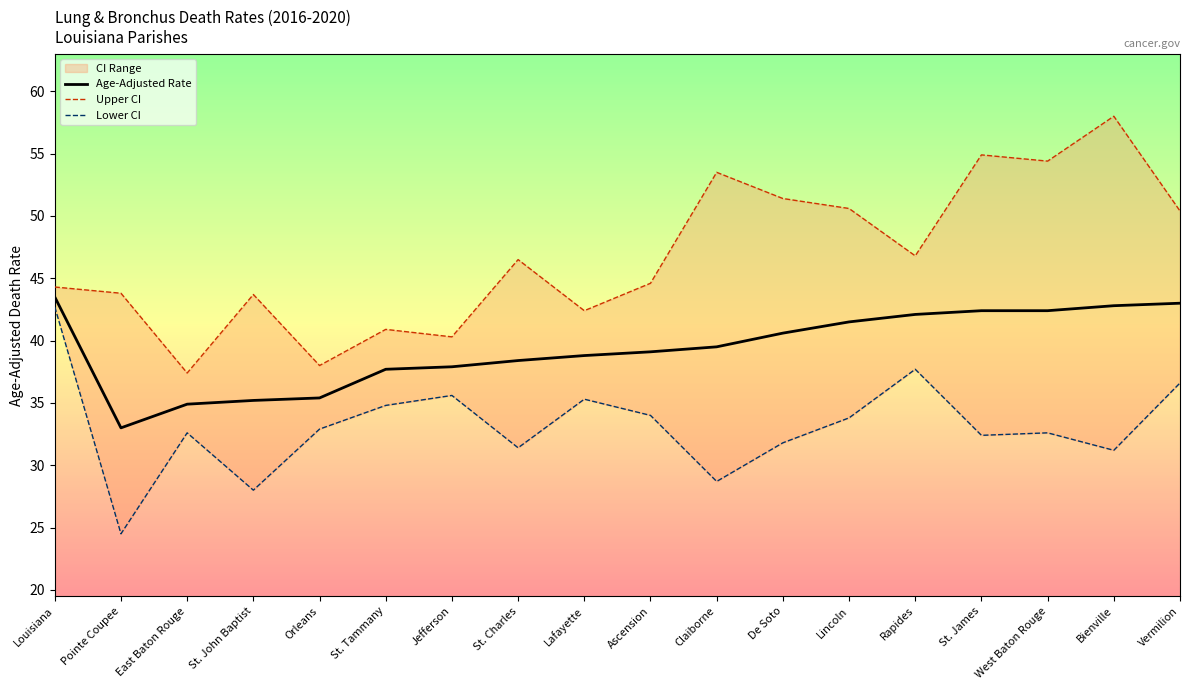

What is the sum of all Lower CI values?

596.6